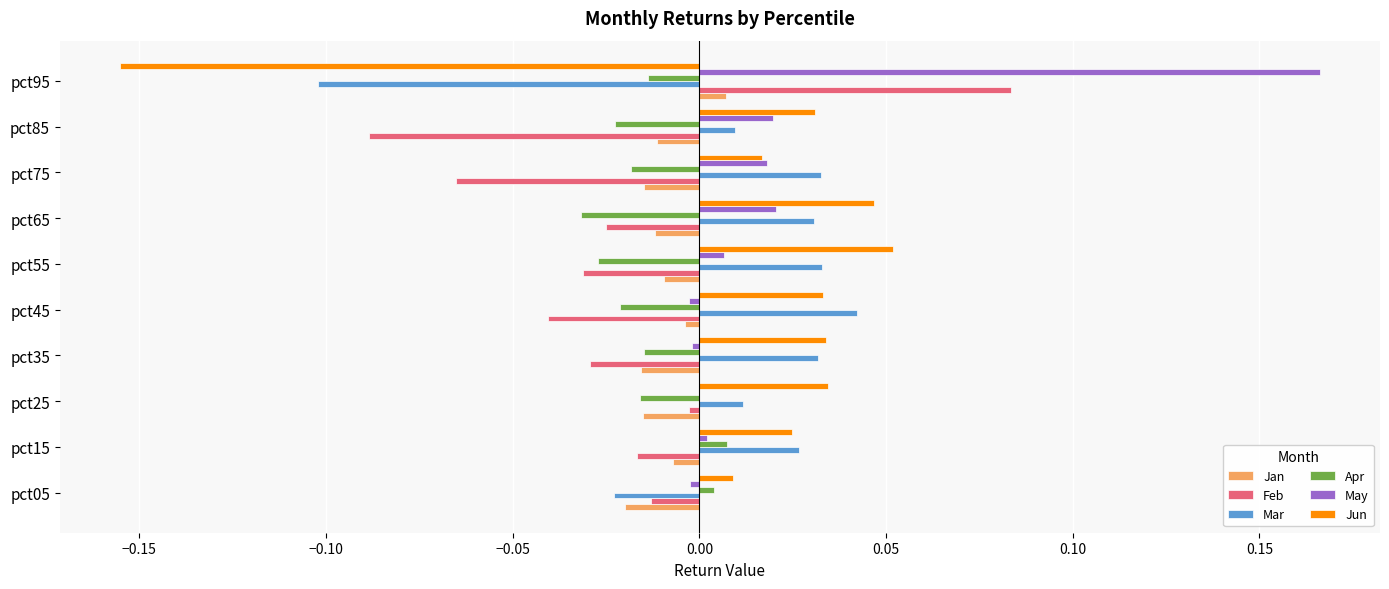

Which series changed the most between pct55 and pct95?

Jun